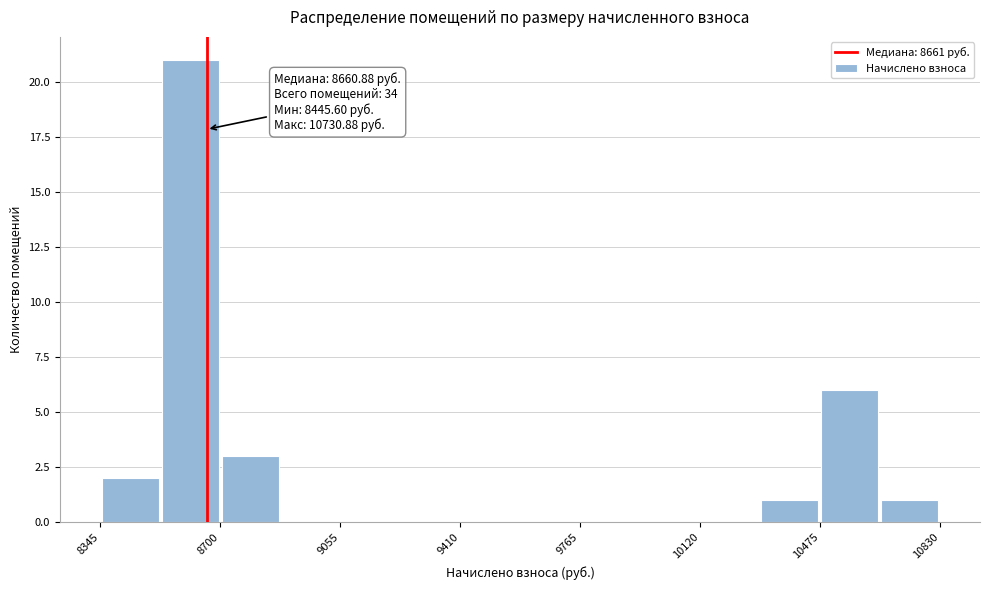

Around what value on the x-axis is the tallest bar? Give the approximate position of its centre, as read against the axis.

8600